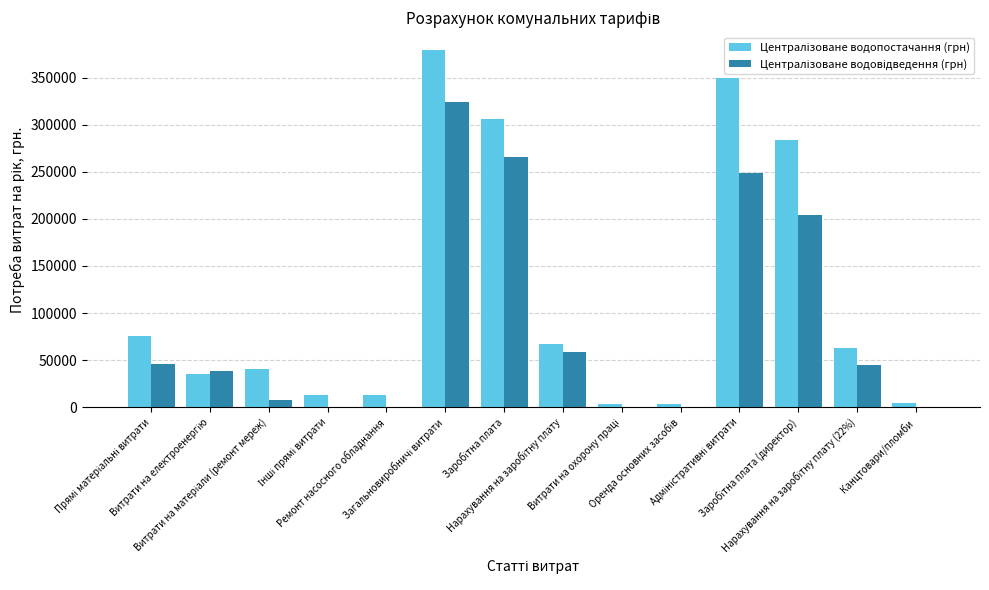

What is the greatest value displayed?

379295.6